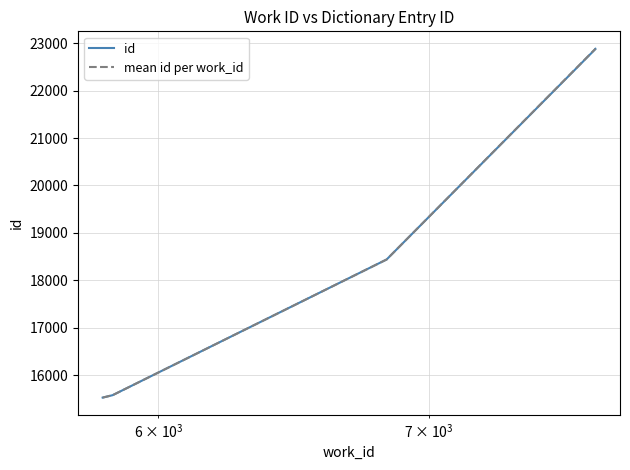

True or false: the data has more than 2 interior local peaks.

False